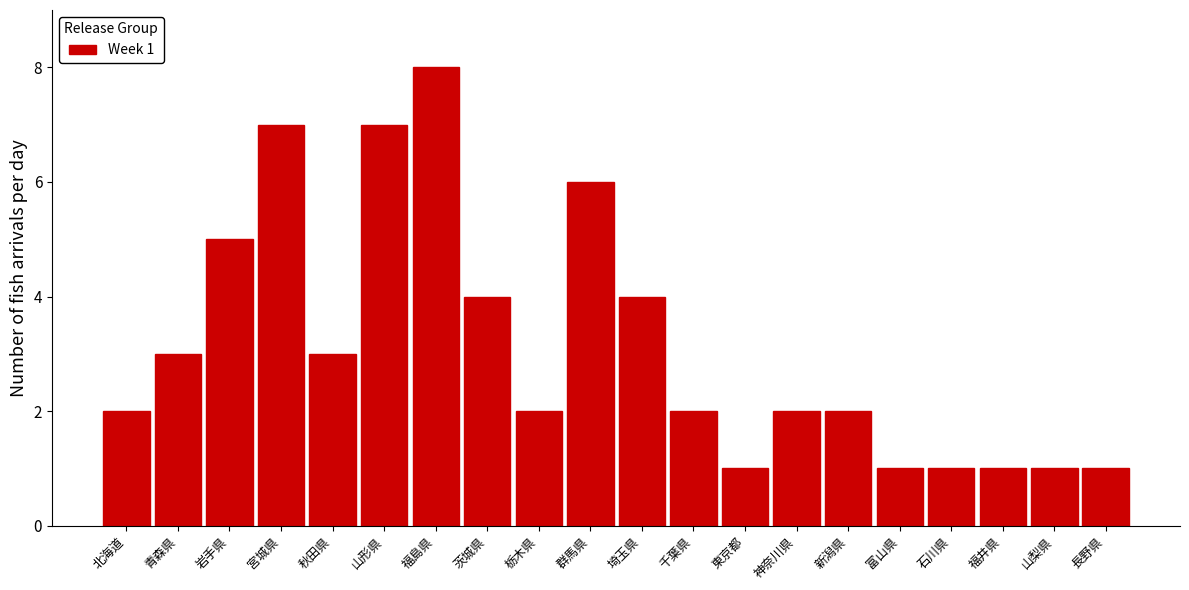

Reading left to right, transcribe all the data shown in this chart.

北海道=2	青森県=3	岩手県=5	宮城県=7	秋田県=3	山形県=7	福島県=8	茨城県=4	栃木県=2	群馬県=6	埼玉県=4	千葉県=2	東京都=1	神奈川県=2	新潟県=2	富山県=1	石川県=1	福井県=1	山梨県=1	長野県=1